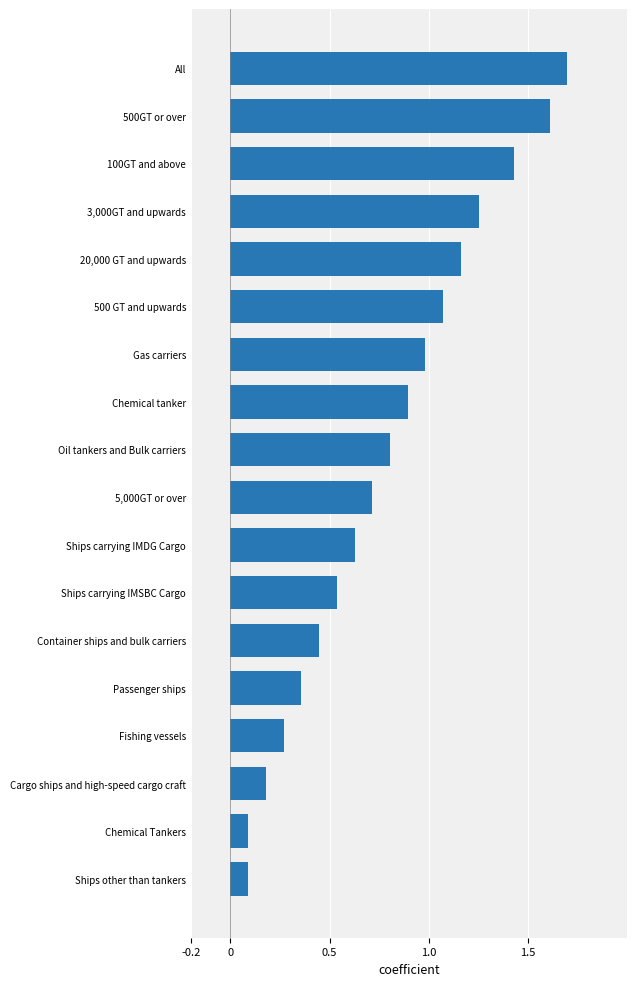

Between Cargo ships and high-speed cargo craft and Fishing vessels, which is larger?

Fishing vessels